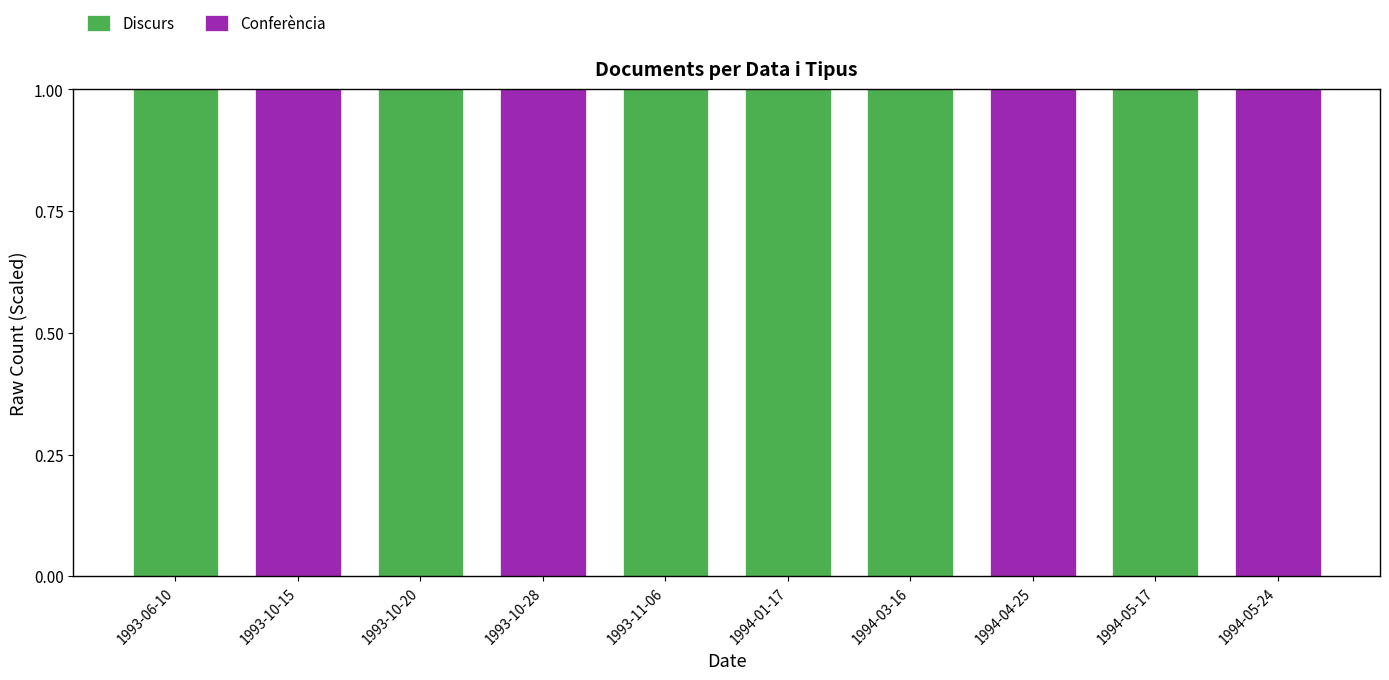

The value of Discurs at 1993-10-28 is 0. True or false?

True